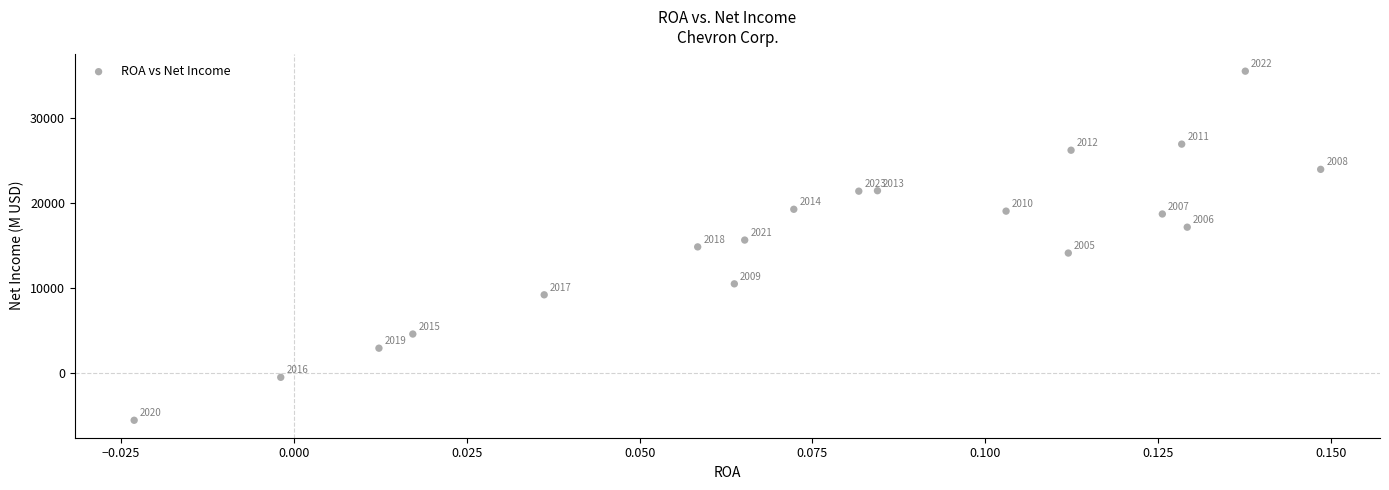

What Y value in the scatter plot is closest to 14961?

14824